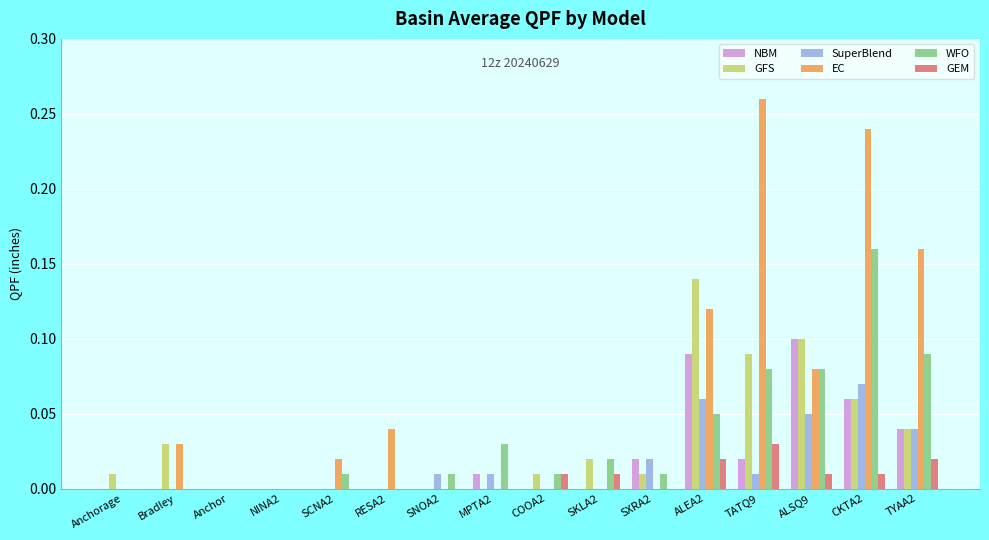

Is it true that GFS equals 0.1 at ALSQ9?

True